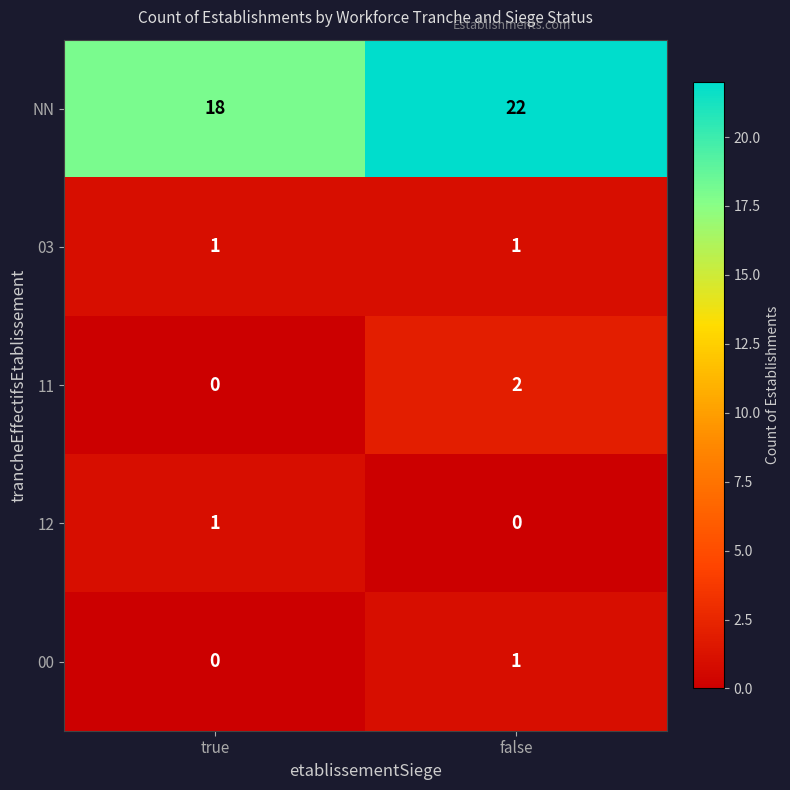

Reading right to left, what are all the values shown in this chart?

NN: 22	18
03: 1	1
11: 2	0
12: 0	1
00: 1	0